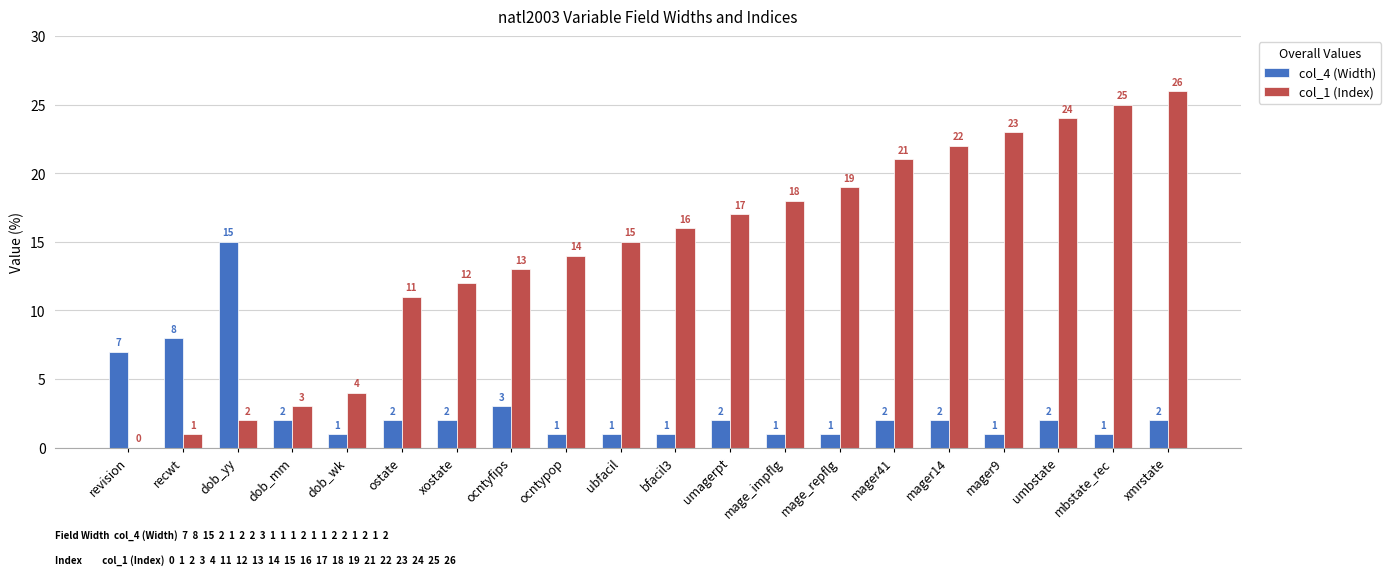

Count the number of data series in this chart.

2